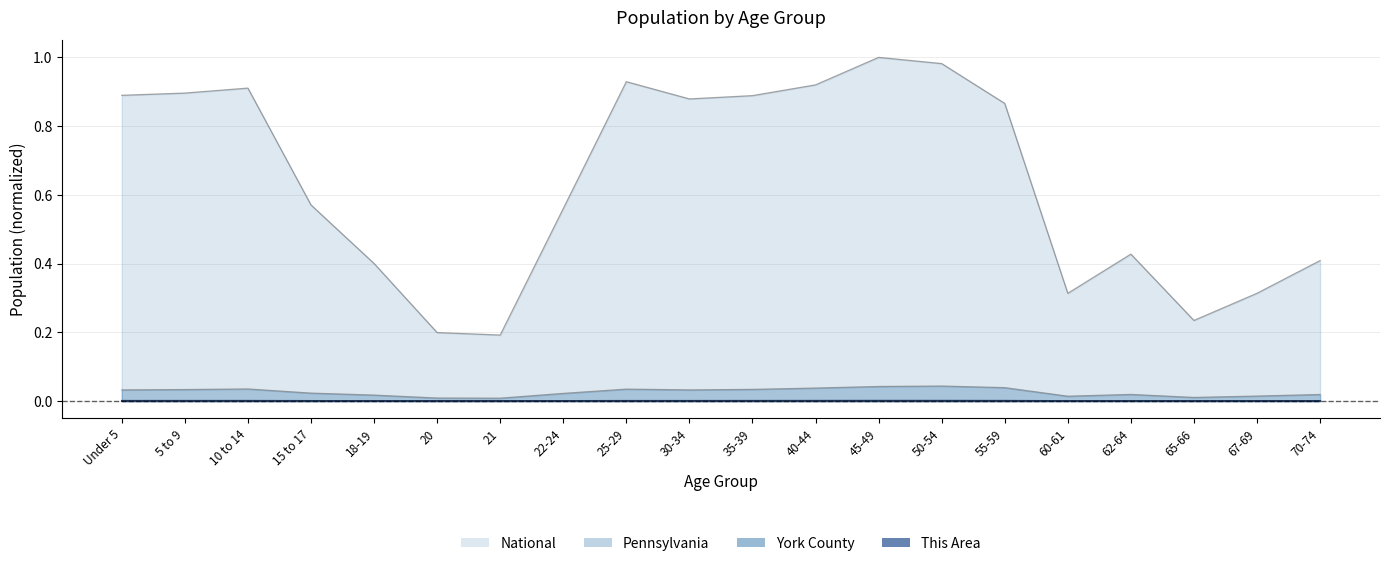

The value of Pennsylvania at 62-64 is 0.0. True or false?

True